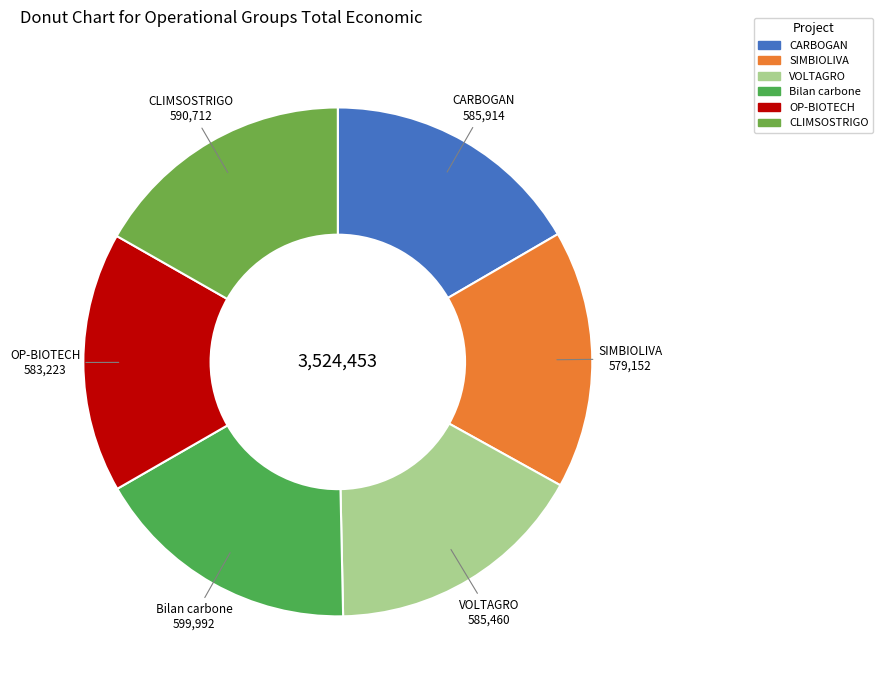

Does any single category account for the majority?

No